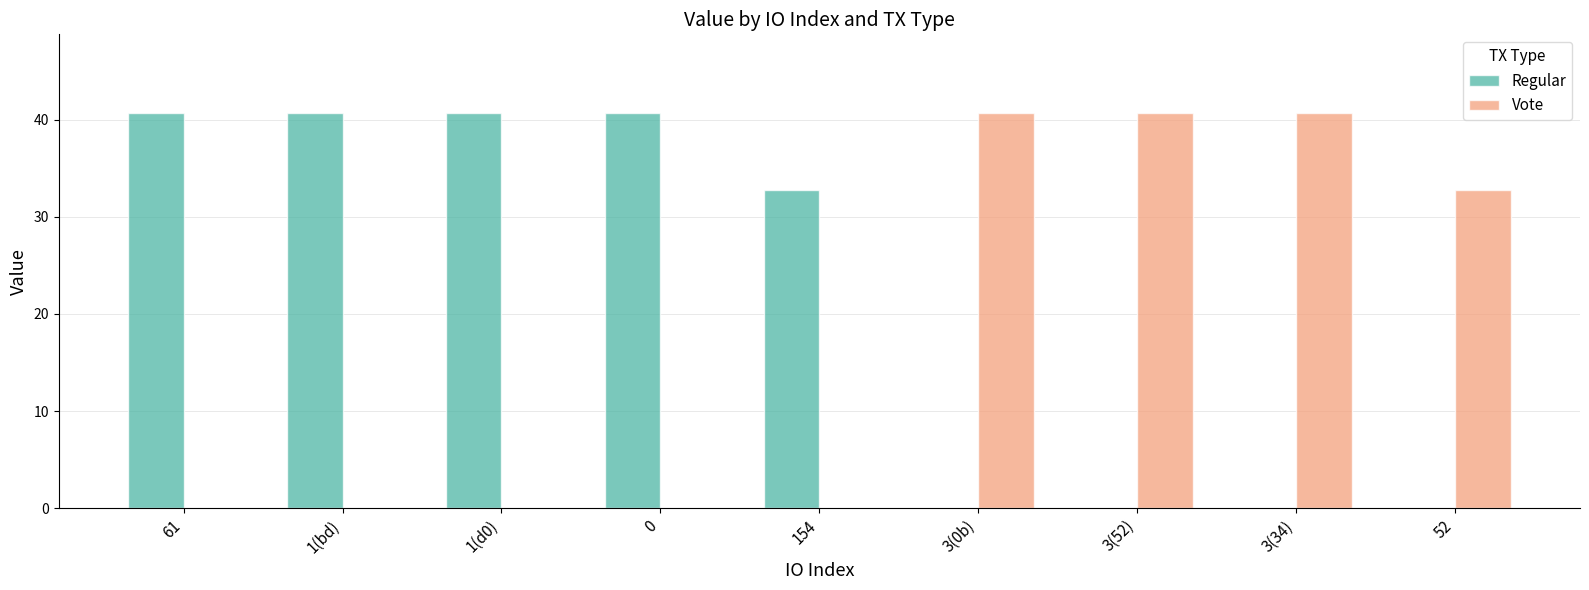

What is the greatest value displayed?

40.7